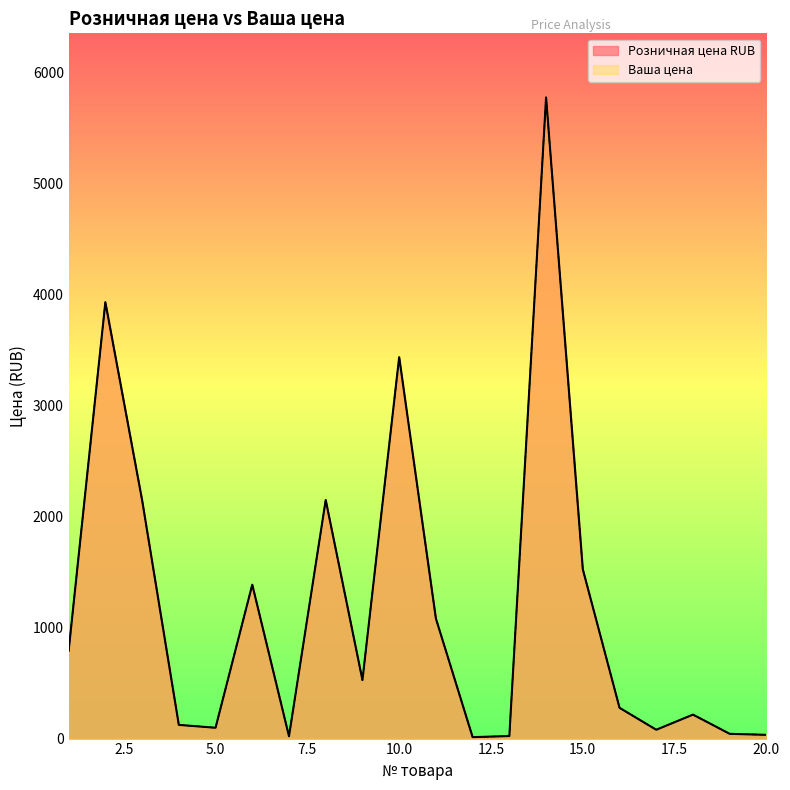

True or false: Ваша цена has more than 1 interior local peaks.

True